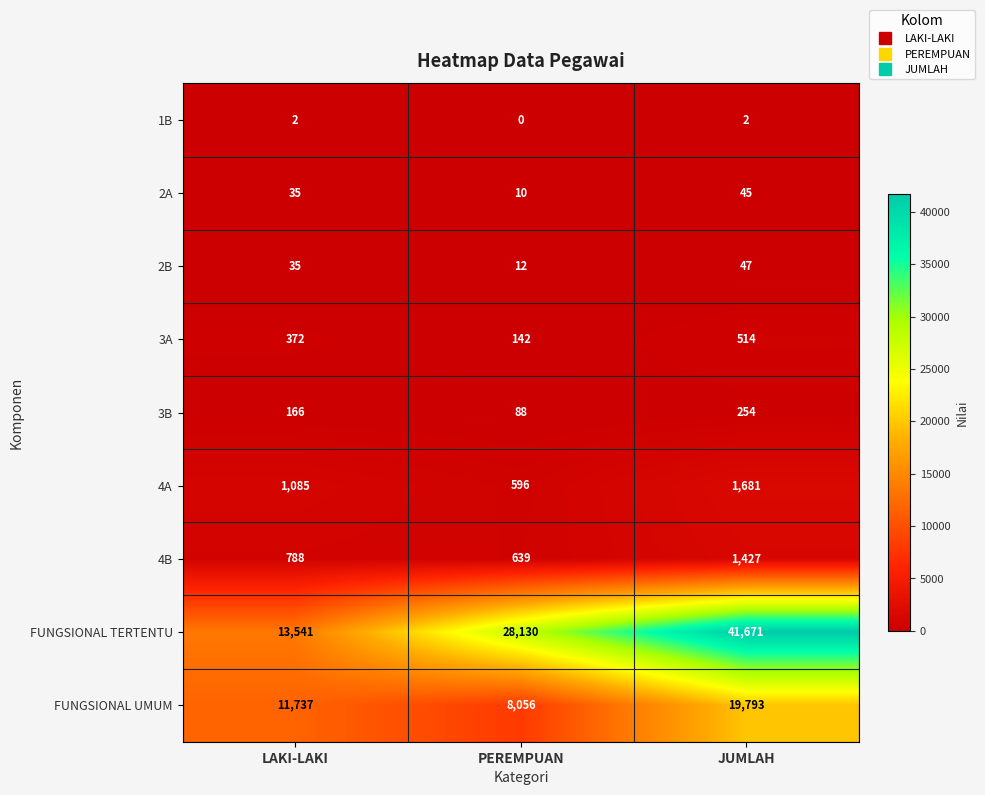

Is it true that 4B equals 639 at PEREMPUAN?

True